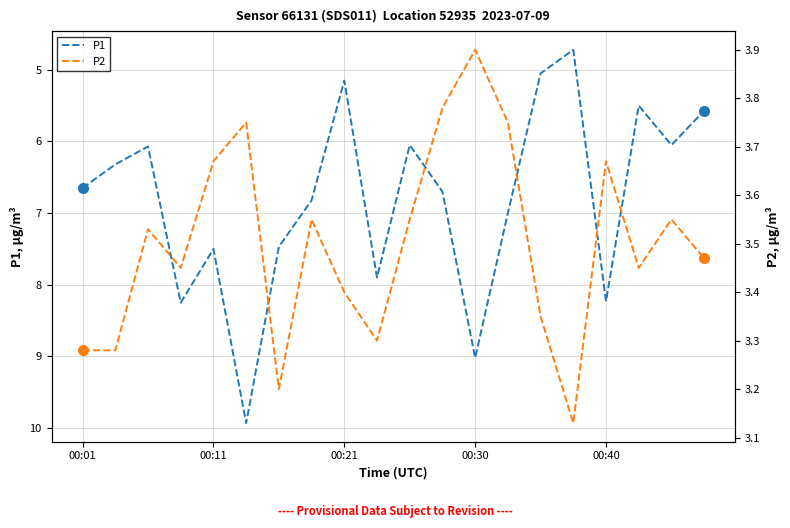

How many lines are shown in the chart?

2